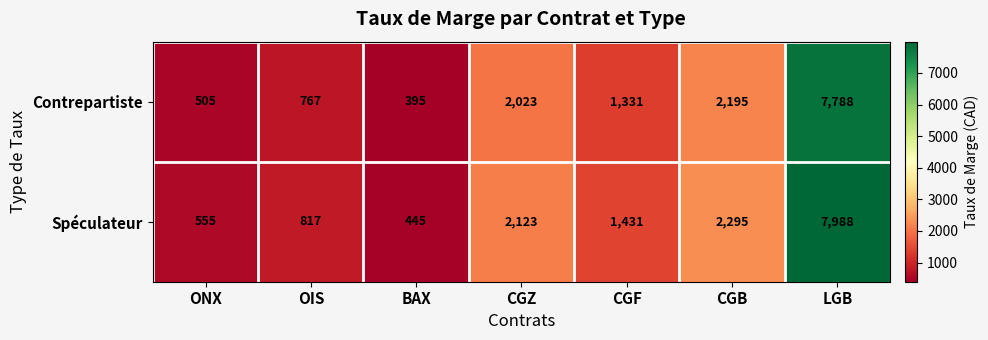

Reading left to right, transcribe all the data shown in this chart.

Contrepartiste: 505	767	395	2023	1331	2195	7788
Spéculateur: 555	817	445	2123	1431	2295	7988